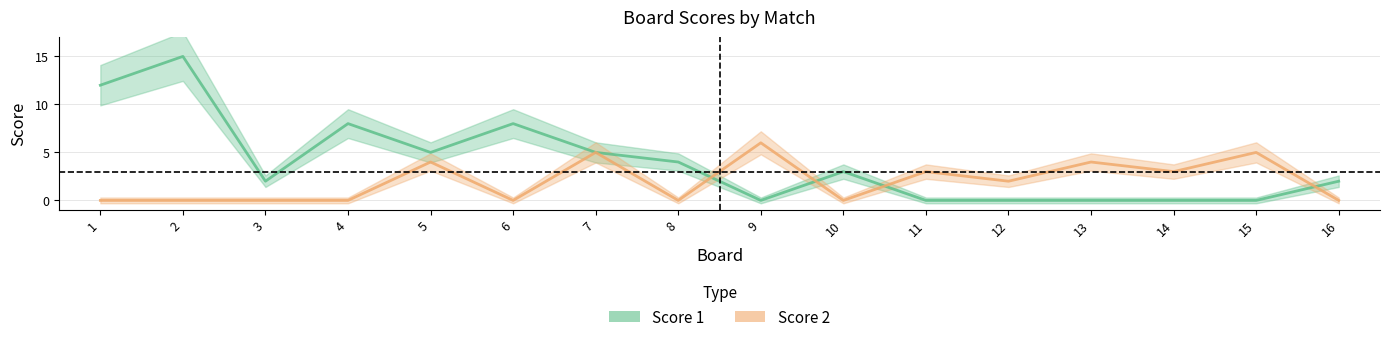

List the series in order of their overall mean, lowest first.

Score 2, Score 1